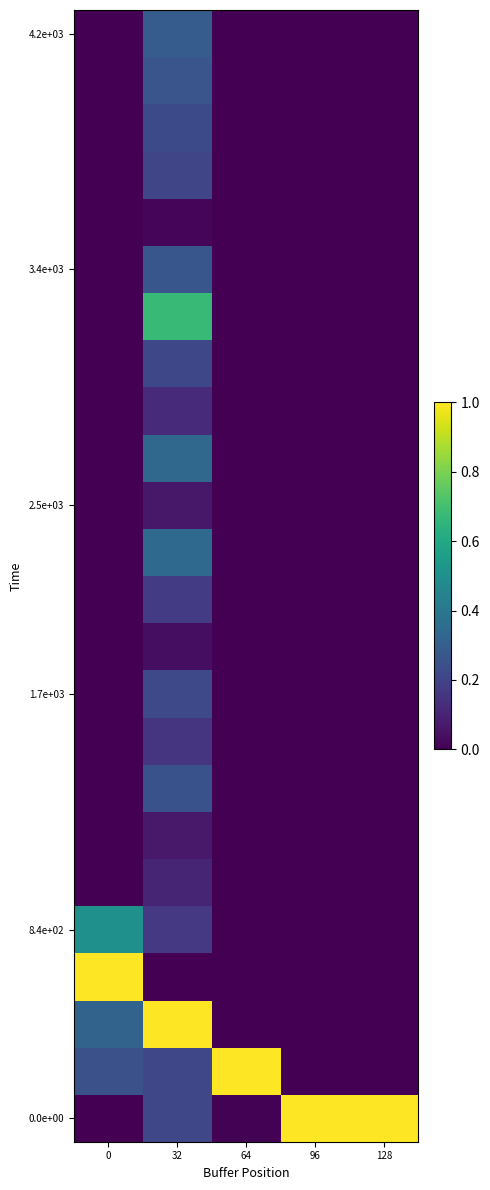

How many distinct data groups are displayed?

24